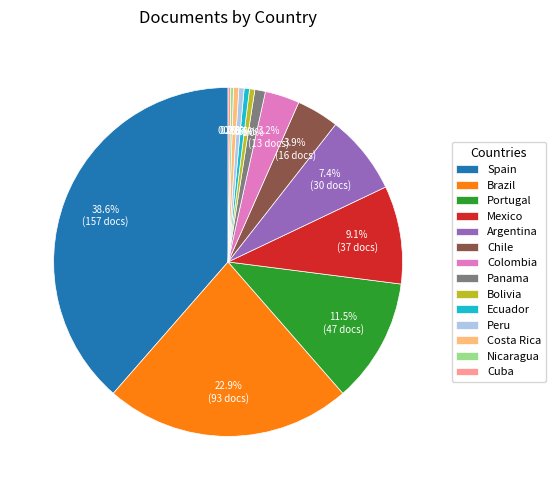

To the nearest percent, what is the difference between the largest and smallest slice percentages?

38%